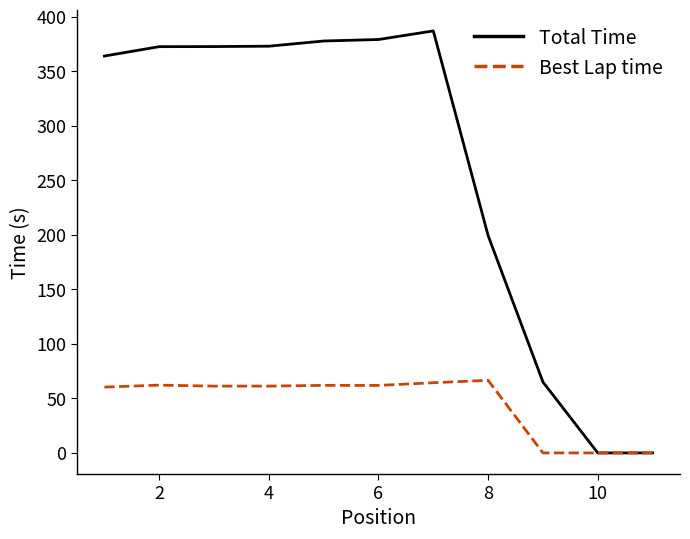

Which series has the largest total across all categories?

Total Time